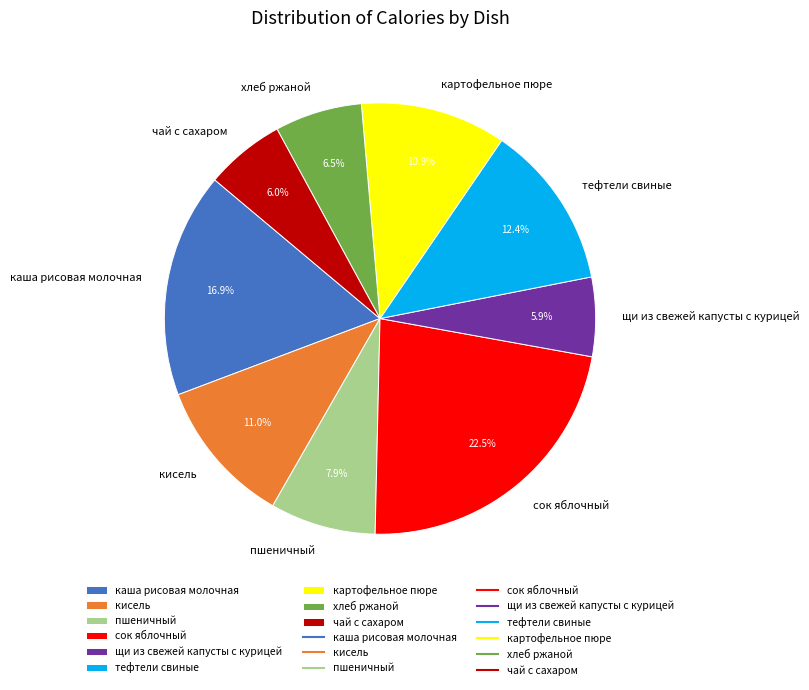

What percentage do чай с сахаром and щи из свежей капусты с курицей together represent?

11.9%